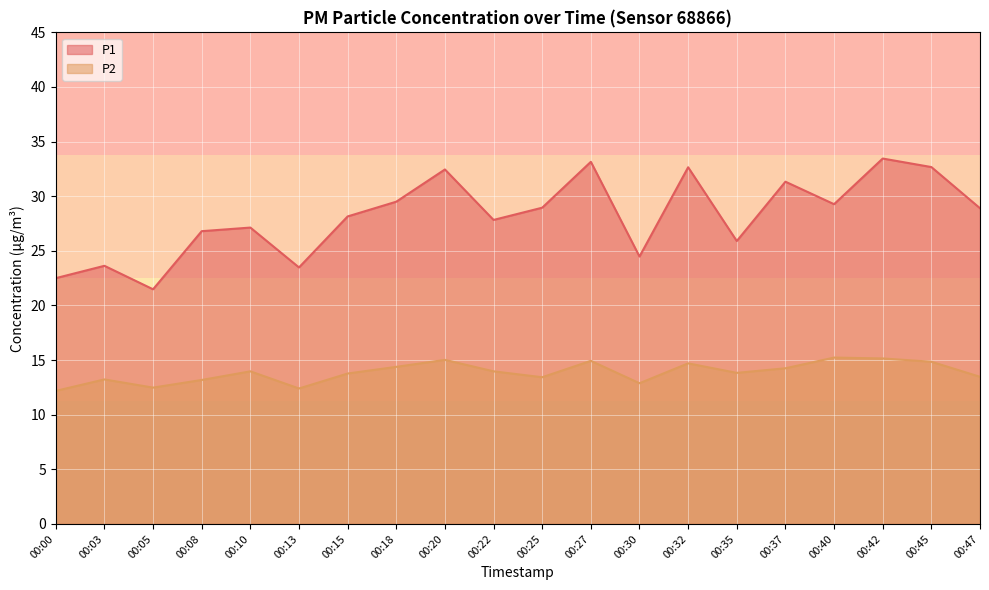

How many data points in P2 are above 13?

16